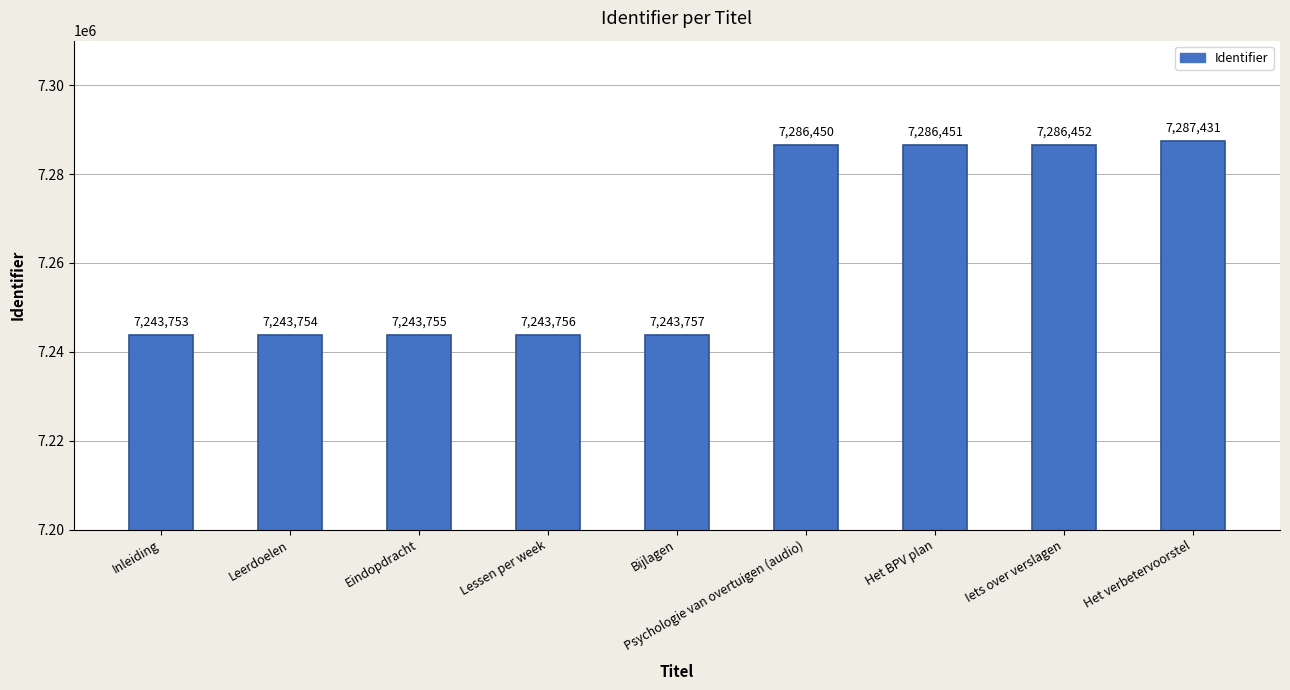

What is the average value?

7262840